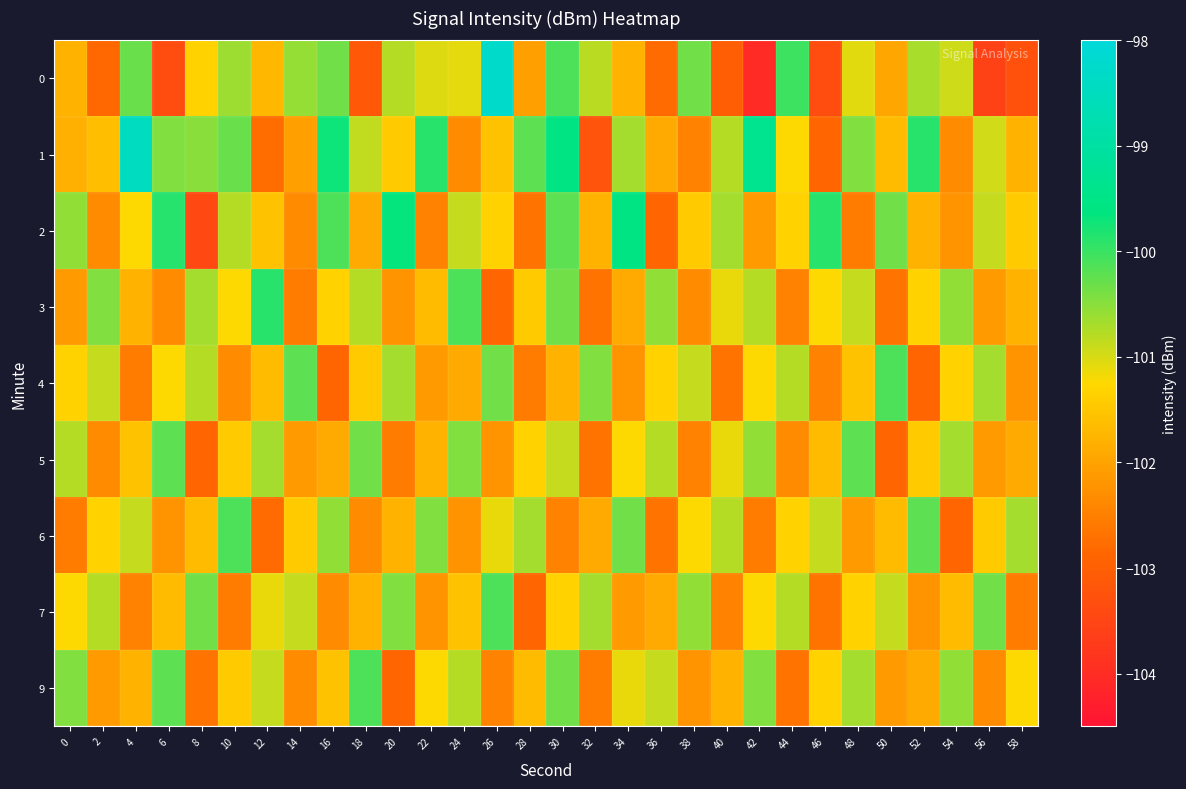

What is the spread (max minus min) of values at 28?

2.7